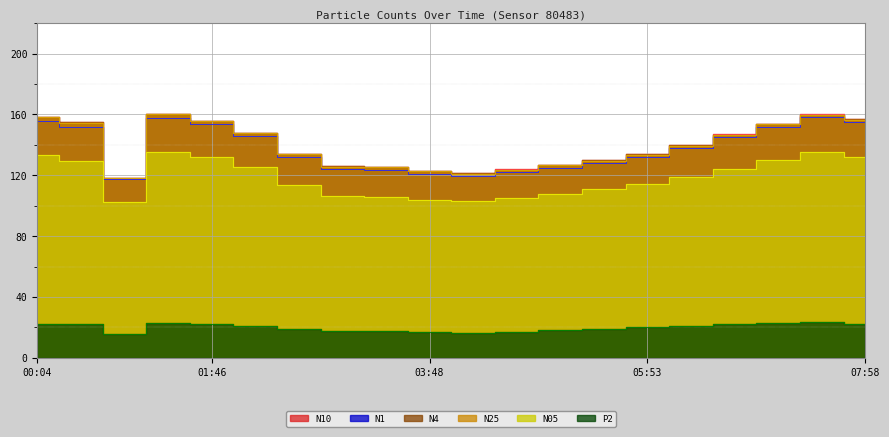

The value of P2 at 07:08 is 23.0. True or false?

True